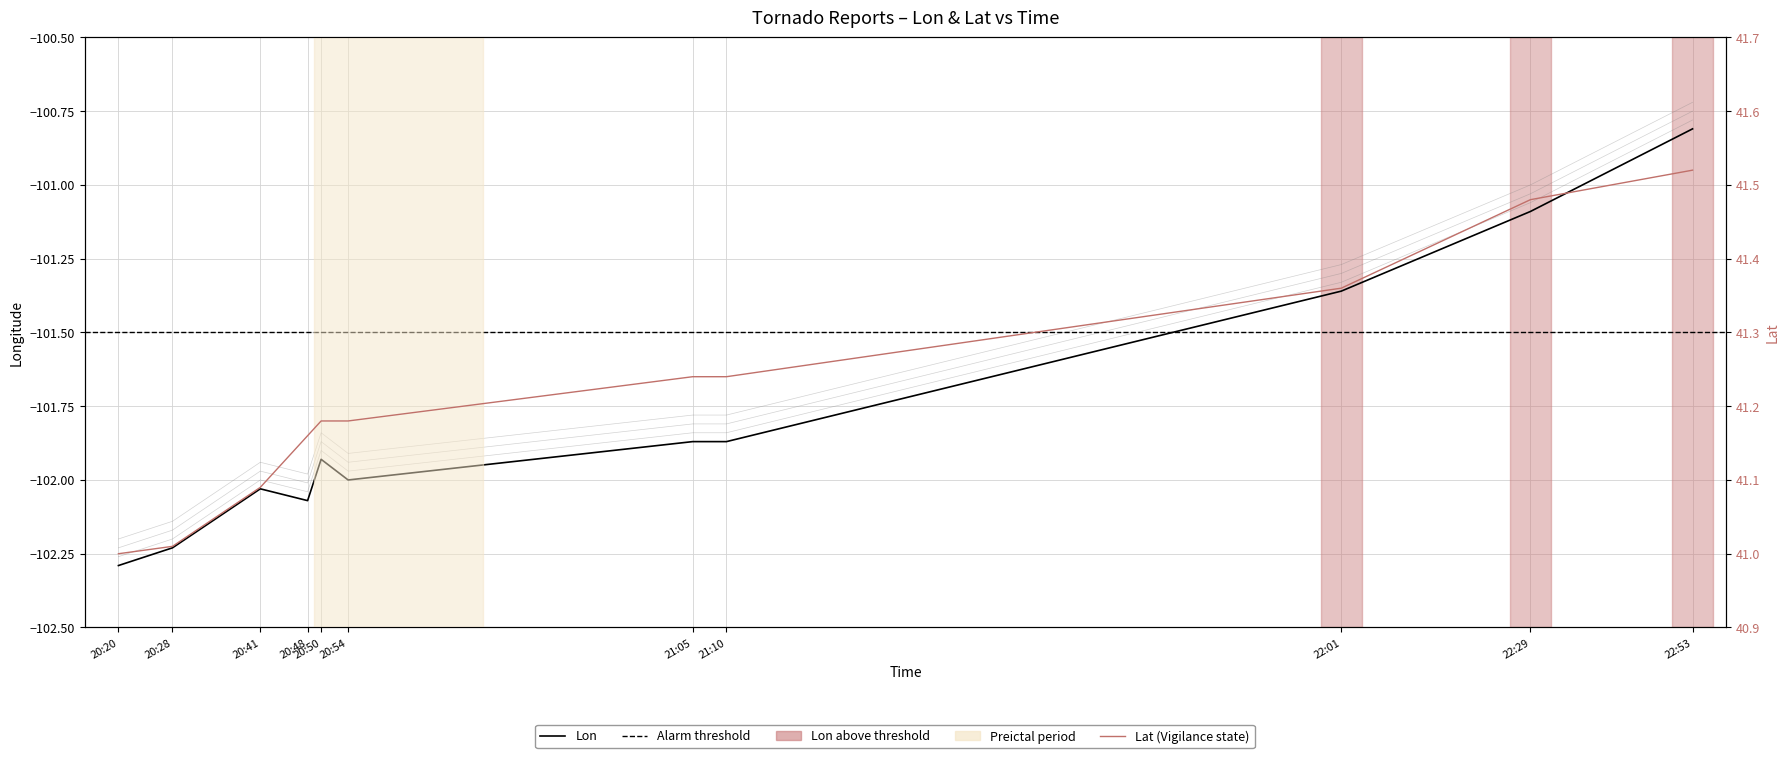

Rank the categories by Lat value from highest to lowest.

22:53, 22:29, 22:01, 21:05, 21:10, 20:50, 20:54, 20:48, 20:41, 20:28, 20:20